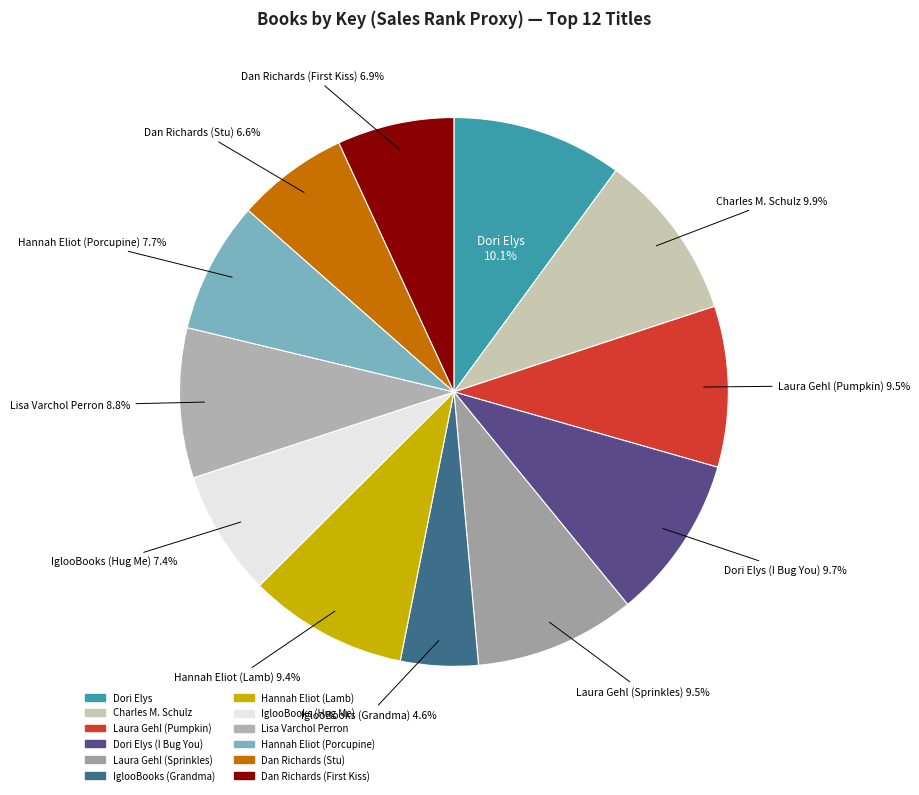

How many slices are in this pie chart?

12